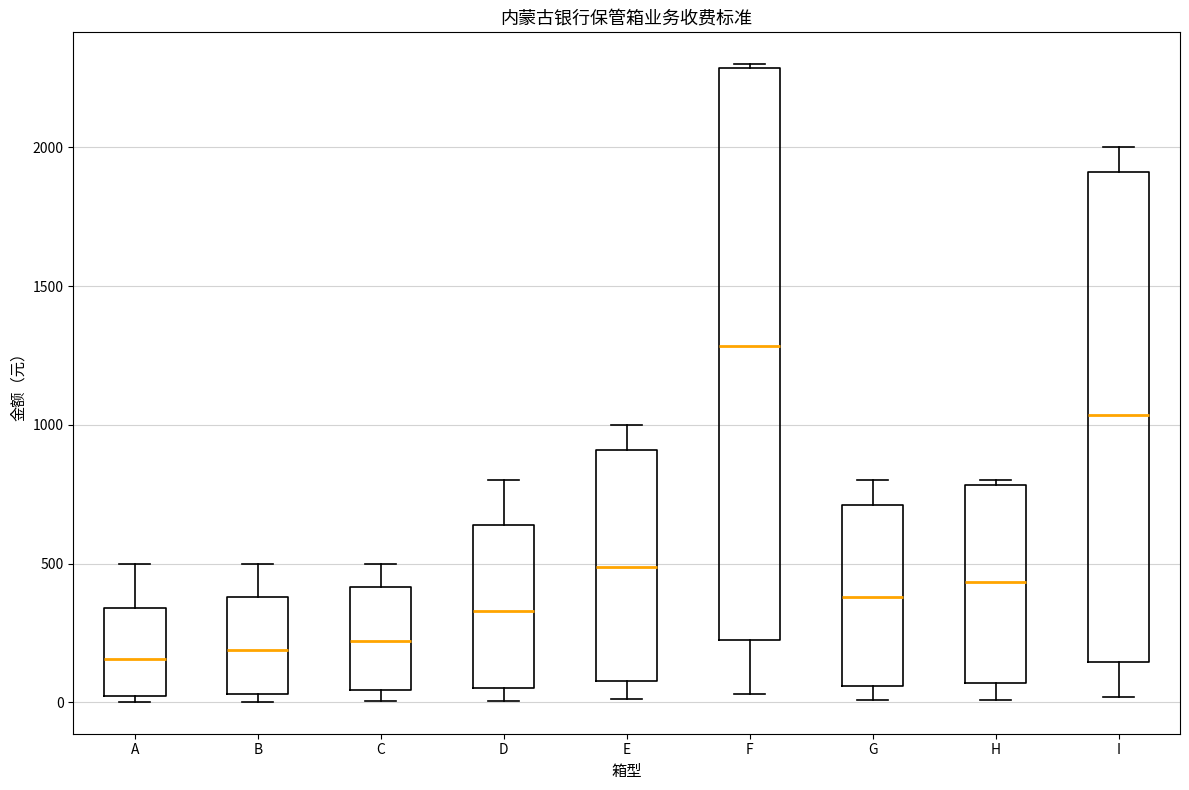

Reading left to right, transcribe this box plot: for each box, give where its median line is, the range the box spans, and where its two whiskers end, as read against the y-axis. The values are not printed on the chart, so give them approximately, as read against the axis.

A: median 150, box 0 to 350, whiskers 0 (just below the box's lower edge) to 500
B: median 200, box 50 to 400, whiskers 0 to 500
C: median 200, box 50 to 400, whiskers 0 to 500
D: median 350, box 50 to 650, whiskers 0 to 800
E: median 500, box 100 to 900, whiskers 0 to 1000
F: median 1300, box 200 to 2300, whiskers 50 to 2300
G: median 400, box 50 to 700, whiskers 0 to 800
H: median 450, box 50 to 800, whiskers 0 to 800
I: median 1050, box 150 to 1900, whiskers 0 to 2000